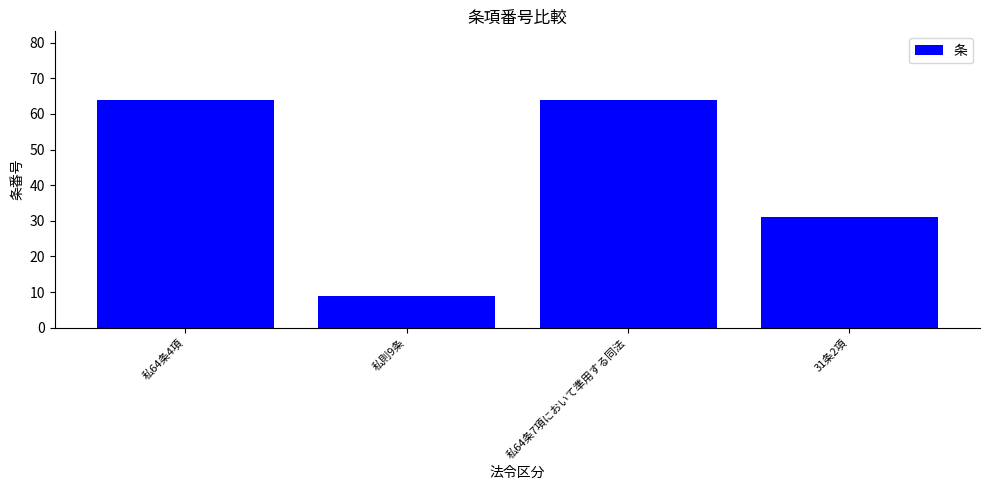

The chart shows a value of 16 at 31条2項. True or false?

False